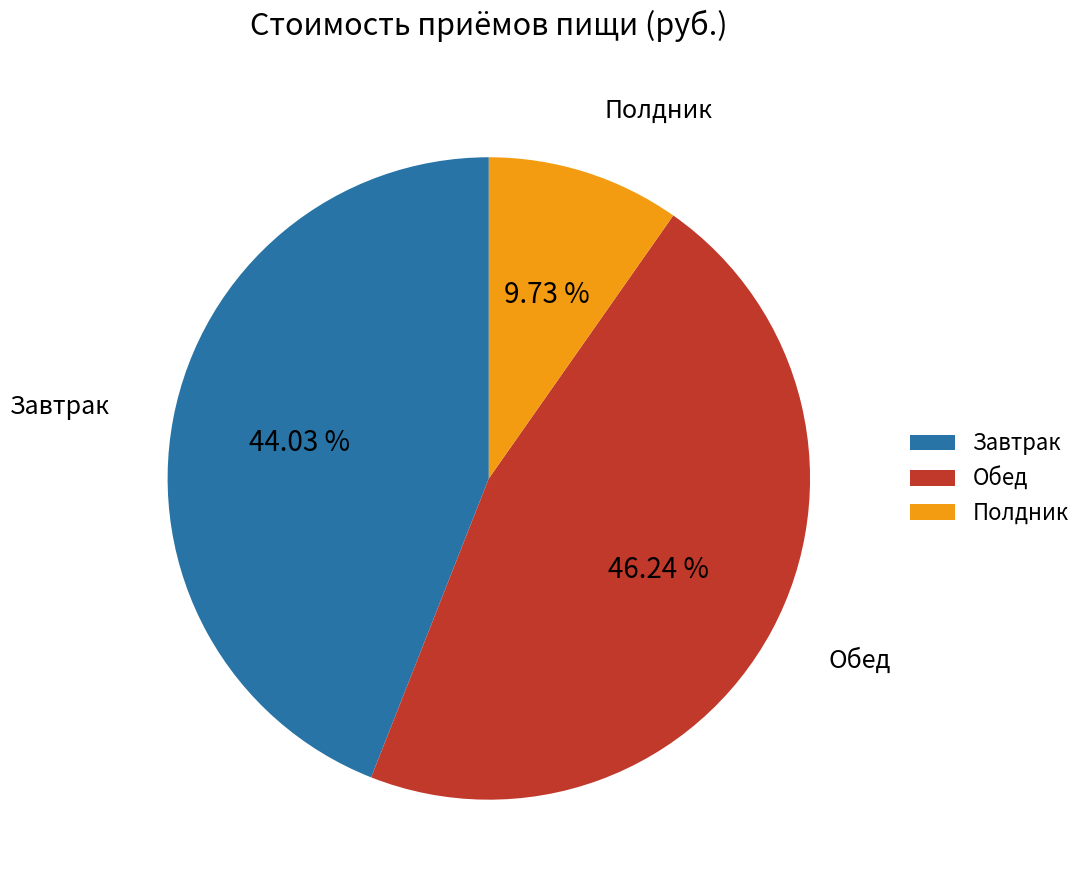

True or false: Обед accounts for 37% of the total.

False